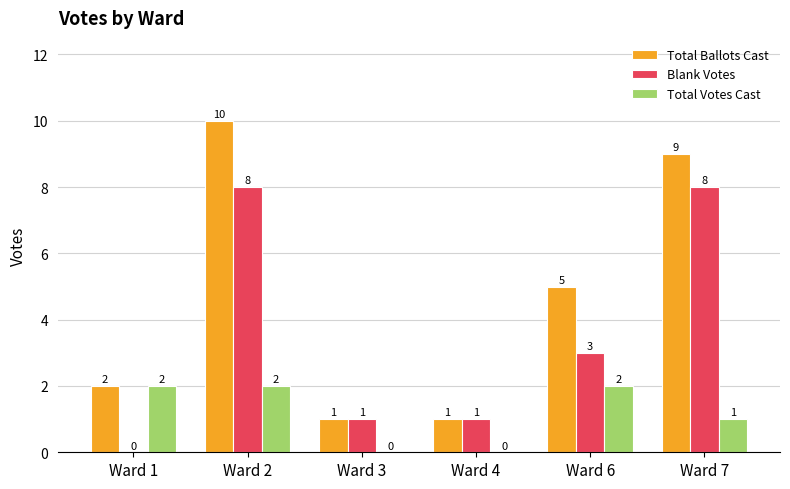

Which series has the widest spread of values?

Total Ballots Cast